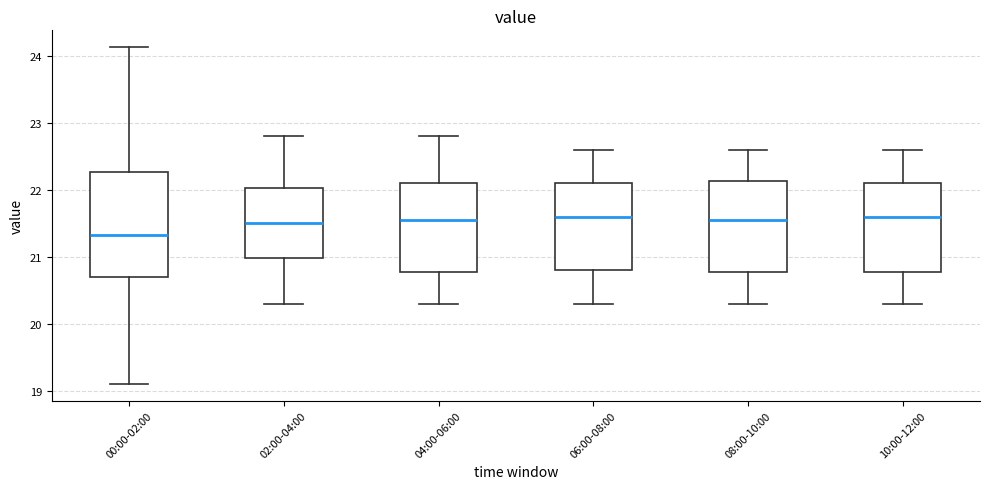

Reading left to right, transcribe this box plot: for each box, give where its median line is, the range the box spans, and where its two whiskers end, as read against the y-axis. The values are not printed on the chart, so give them approximately, as read against the axis.

00:00-02:00: median 21.3, box 20.7 to 22.3, whiskers 19.1 to 24.1
02:00-04:00: median 21.5, box 21.0 to 22.0, whiskers 20.3 to 22.8
04:00-06:00: median 21.6, box 20.8 to 22.1, whiskers 20.3 to 22.8
06:00-08:00: median 21.6, box 20.8 to 22.1, whiskers 20.3 to 22.6
08:00-10:00: median 21.6, box 20.8 to 22.1, whiskers 20.3 to 22.6
10:00-12:00: median 21.6, box 20.8 to 22.1, whiskers 20.3 to 22.6